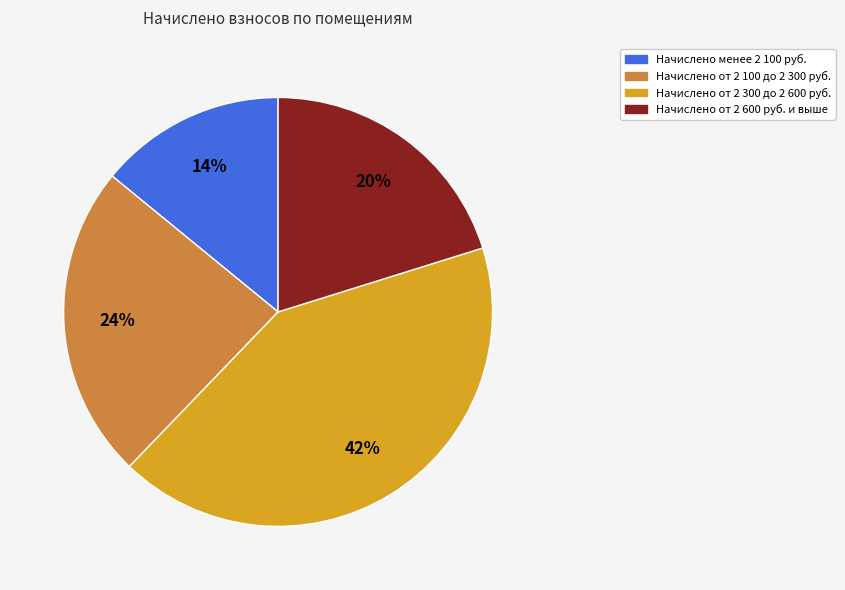

Does any single category account for the majority?

No